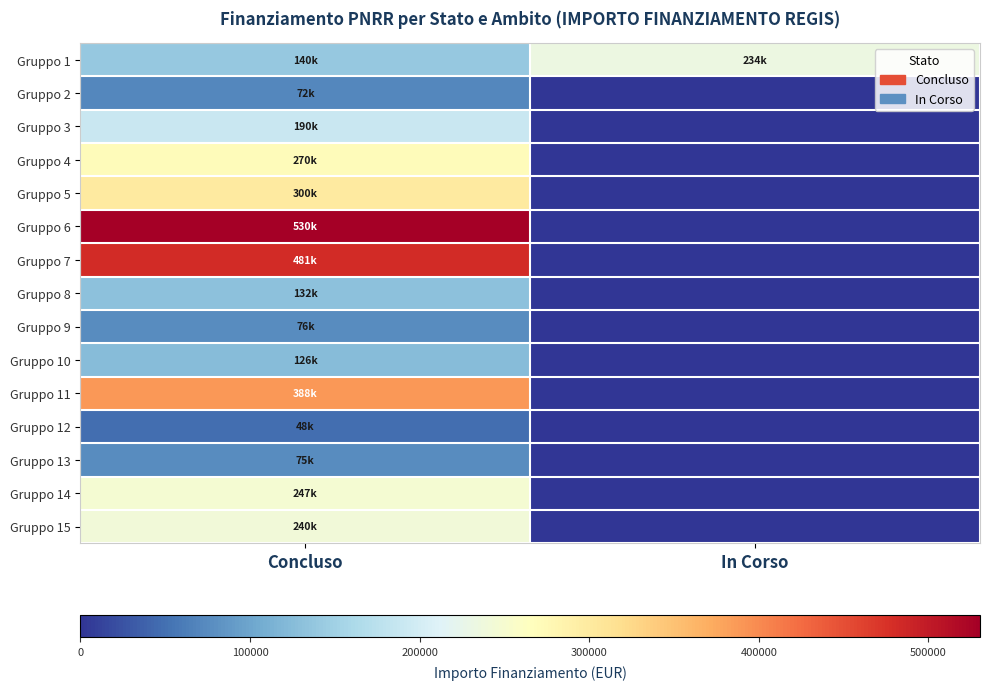

At which category is the sum across all series the highest?

Concluso